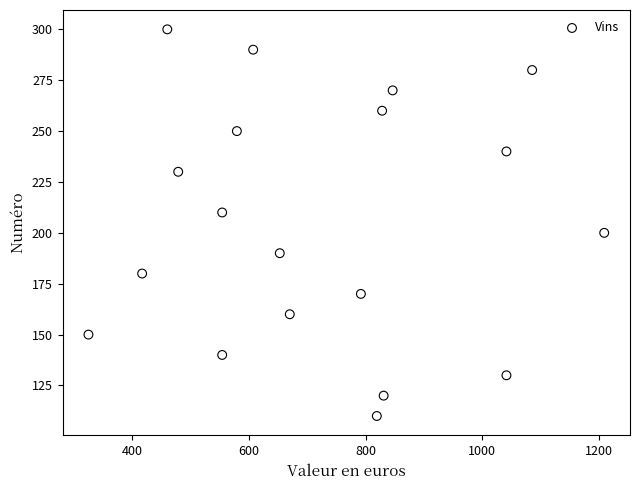

What is the range of Y values (max minus min)?

190